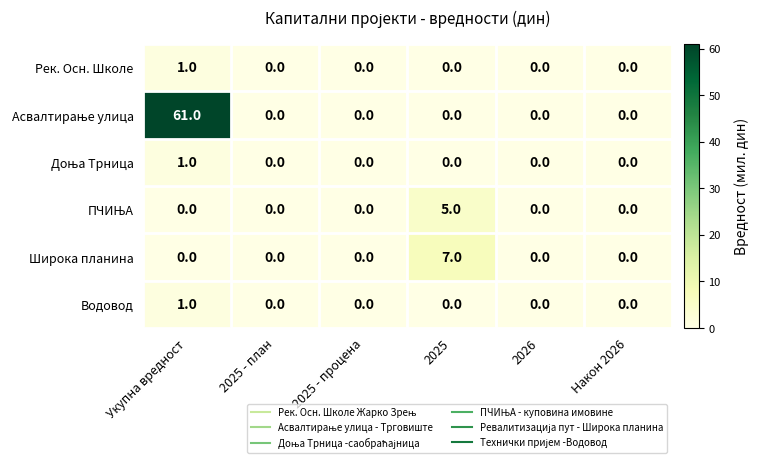

Is it true that Водовод equals 0 at 2025?

True